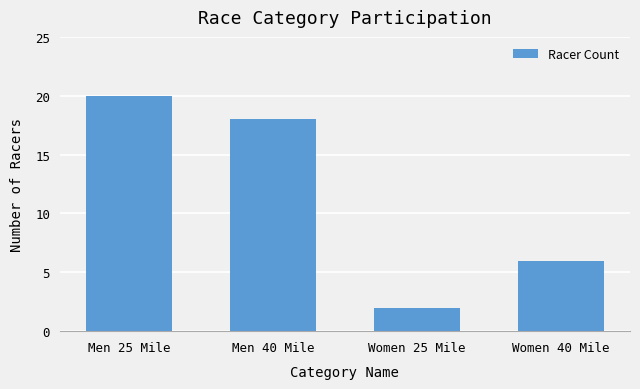

What value does the data have at Men 25 Mile?

20